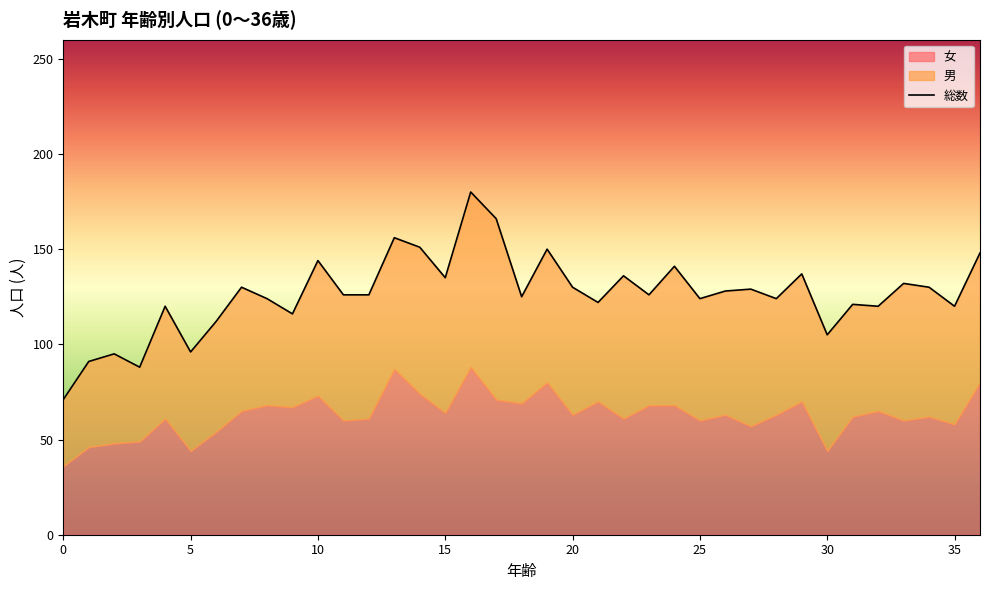

Which series has the largest total across all categories?

総数